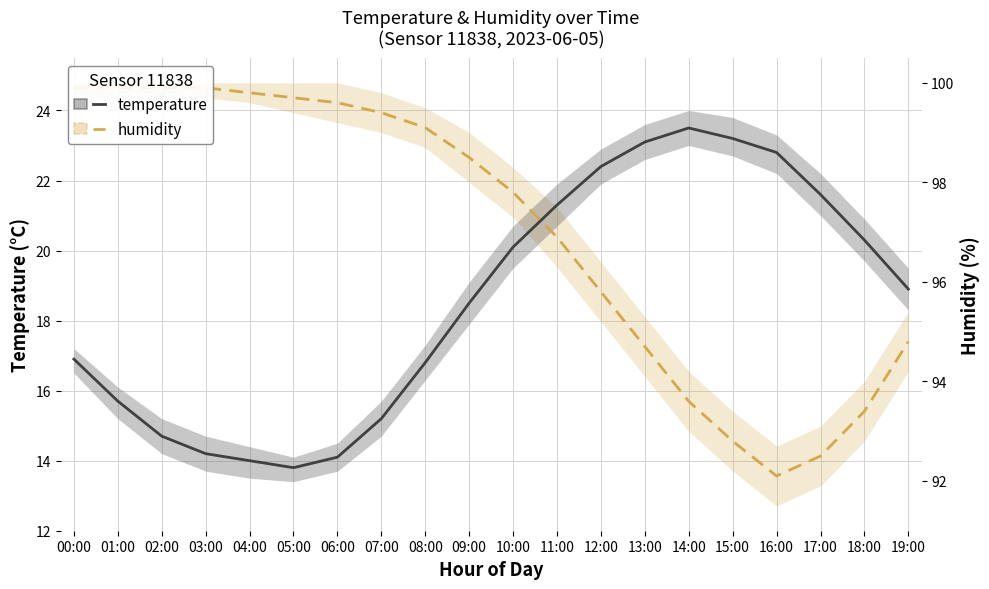

At 10:00, list the series in order from smallest to largest.

temperature, humidity